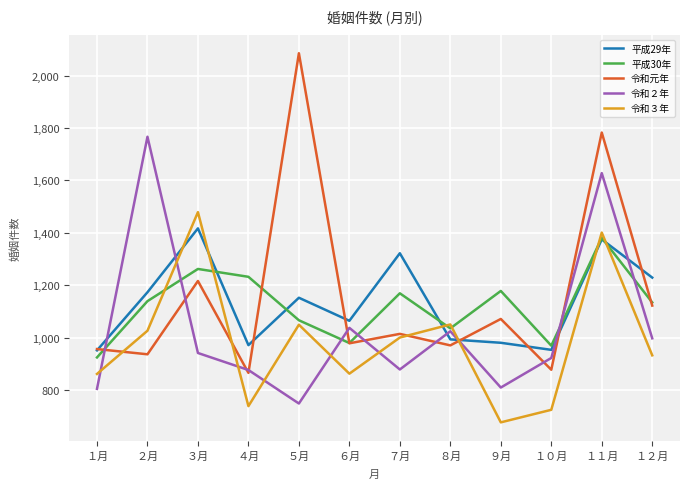

How many intersections are there between 平成30年 and 平成29年?

4